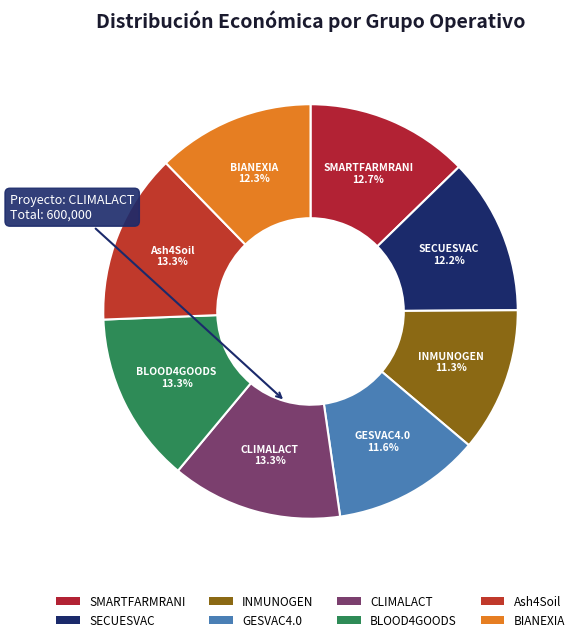

What is the ratio of the value at SECUESVAC to the value at BLOOD4GOODS?

0.9